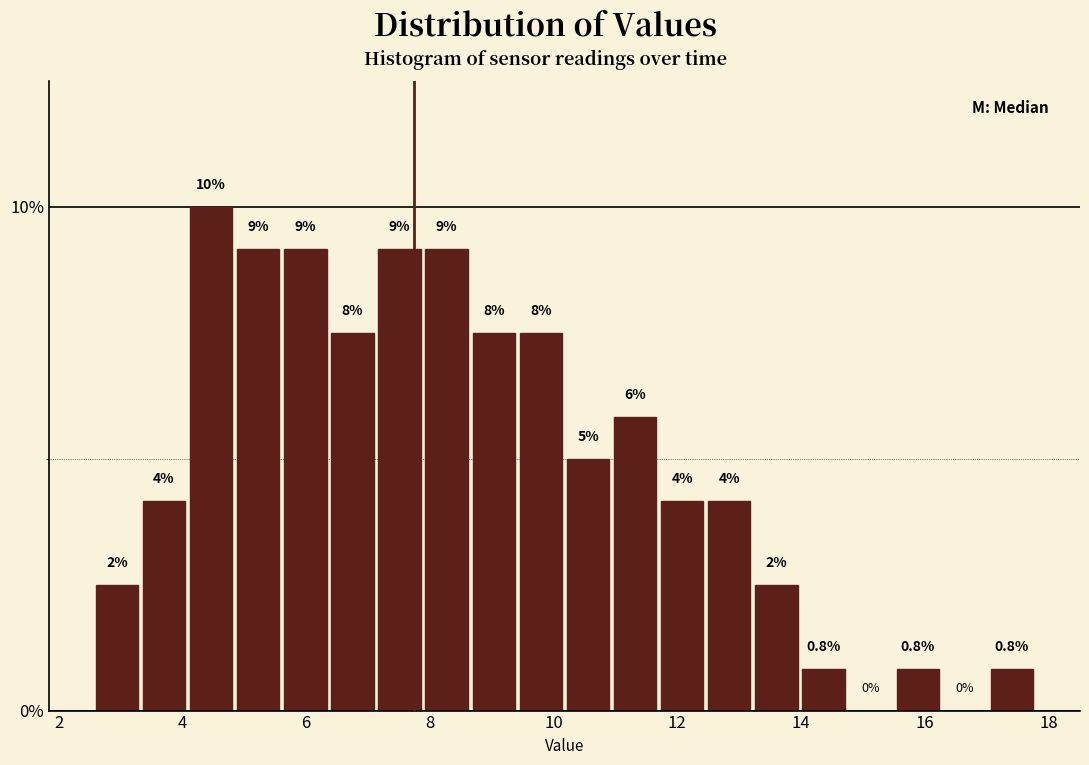

Around what value on the x-axis is the tallest bar? Give the approximate position of its centre, as read against the axis.

4.4